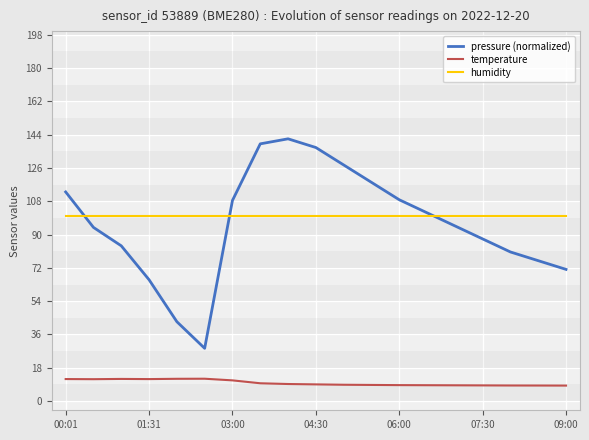

Which series has the widest spread of values?

pressure (normalized)